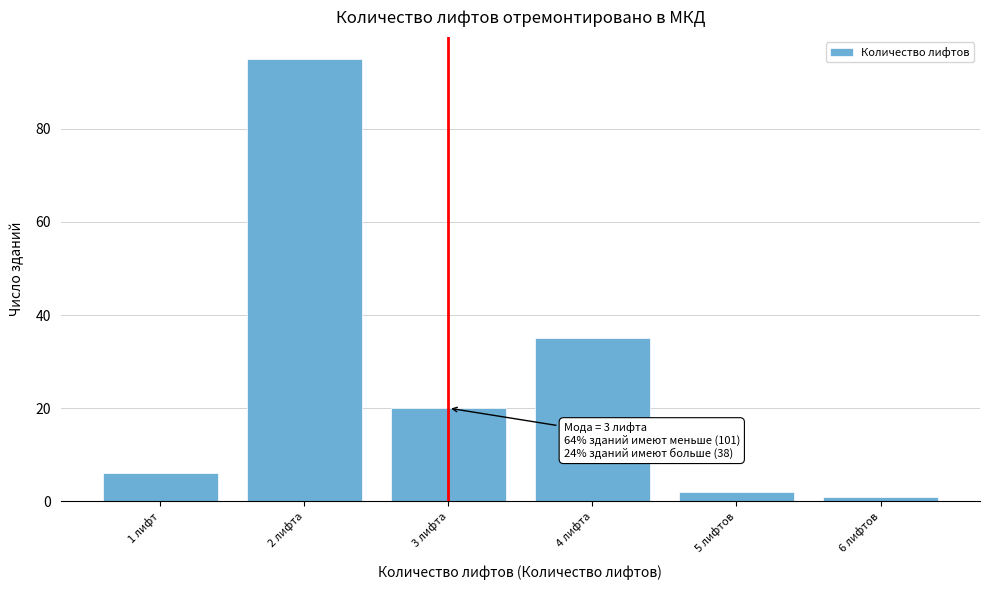

Reading right to left, transcribe all the data shown in this chart.

1	2	35	20	95	6